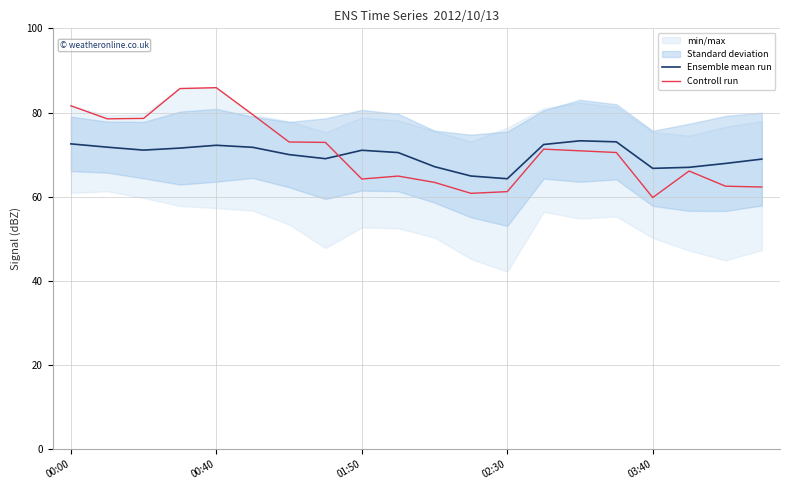

Reading left to right, list all the values displayed in this chart.

Ensemble mean run: 72.5	71.8	71.1	71.5	72.2	71.7	70.0	69.0	71.0	70.5	67.1	64.9	64.3	72.4	73.3	73.0	66.7	67.0	67.9	68.9
Controll run: 81.6	78.5	78.6	85.7	85.9	79.5	73.0	72.9	64.2	64.9	63.4	60.8	61.2	71.3	70.9	70.5	59.8	66.1	62.5	62.3